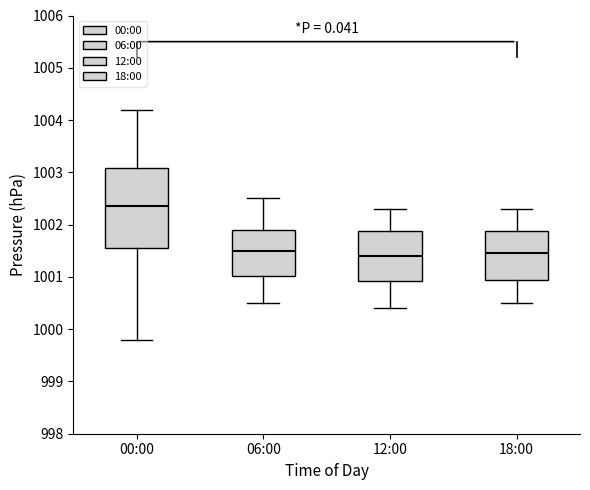

Comparing the boxes themselves (not the whiskers), which one is the tallest?

00:00